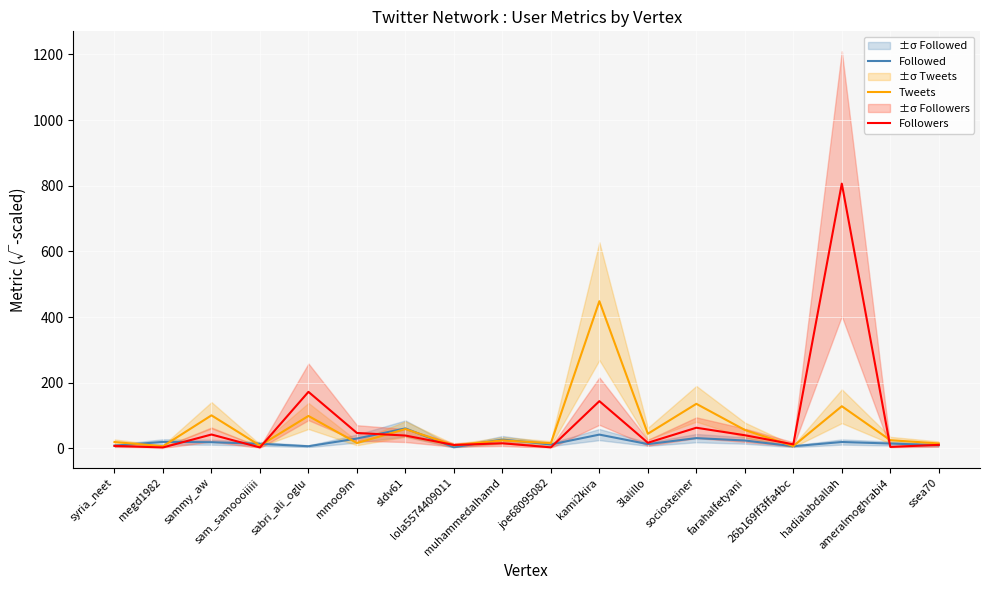

How many times do Tweets and Followers cross each other?

6